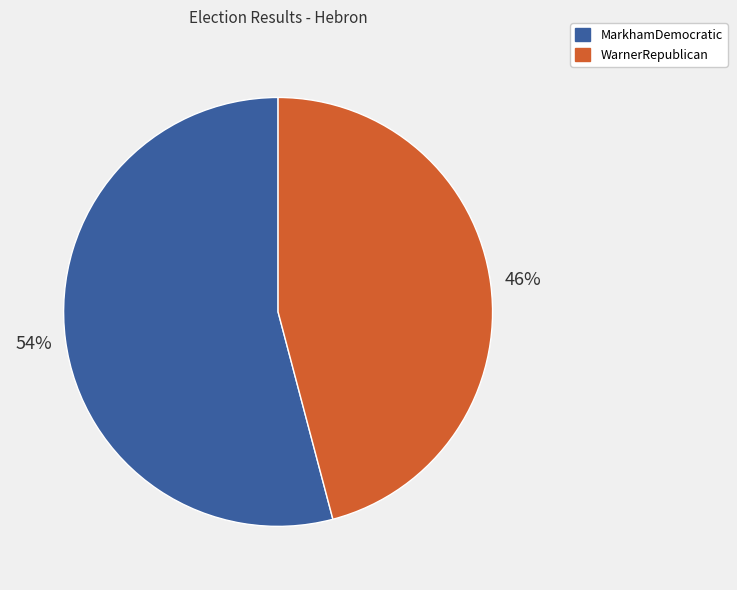

True or false: MarkhamDemocratic accounts for 54% of the total.

True